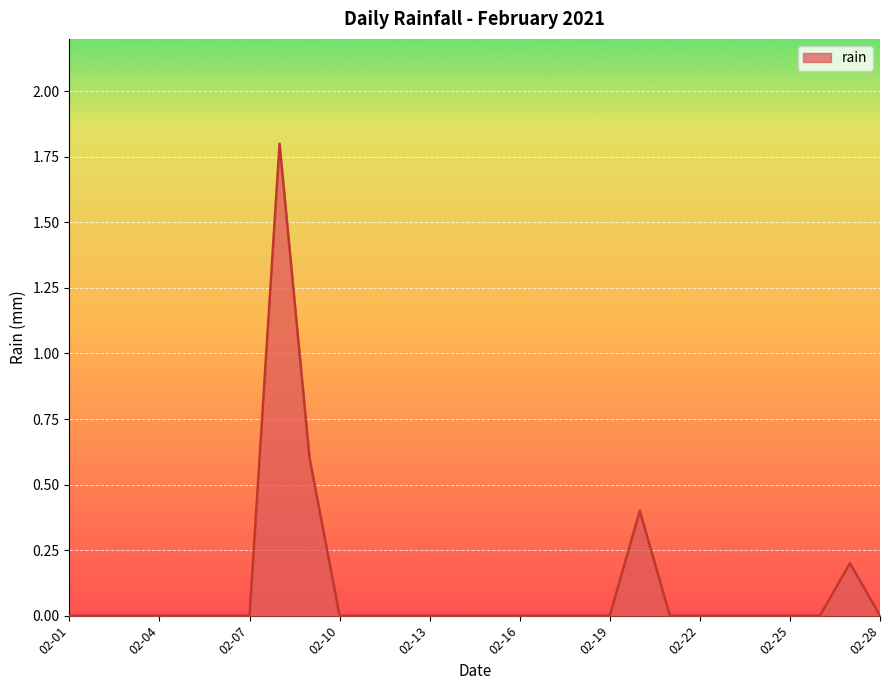

What is the greatest value displayed?

1.8